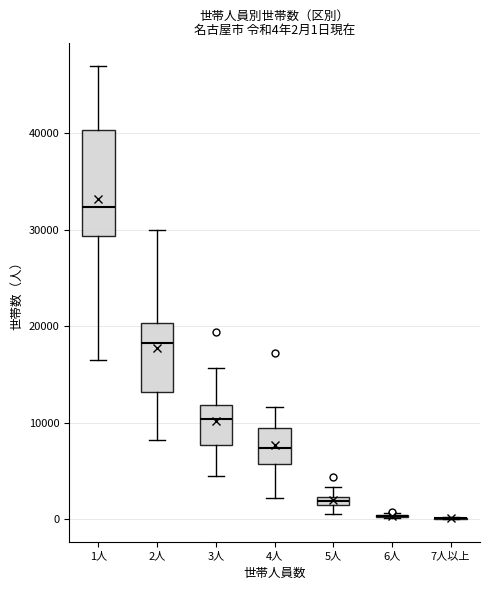

Comparing the boxes themselves (not the whiskers), which one is the tallest?

1人